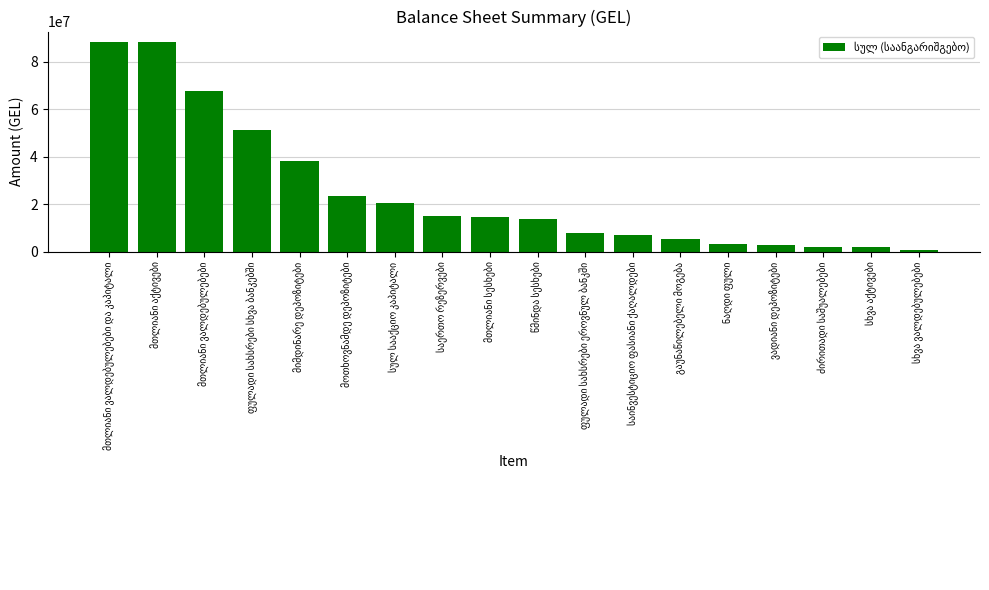

What is the average value?

25168344